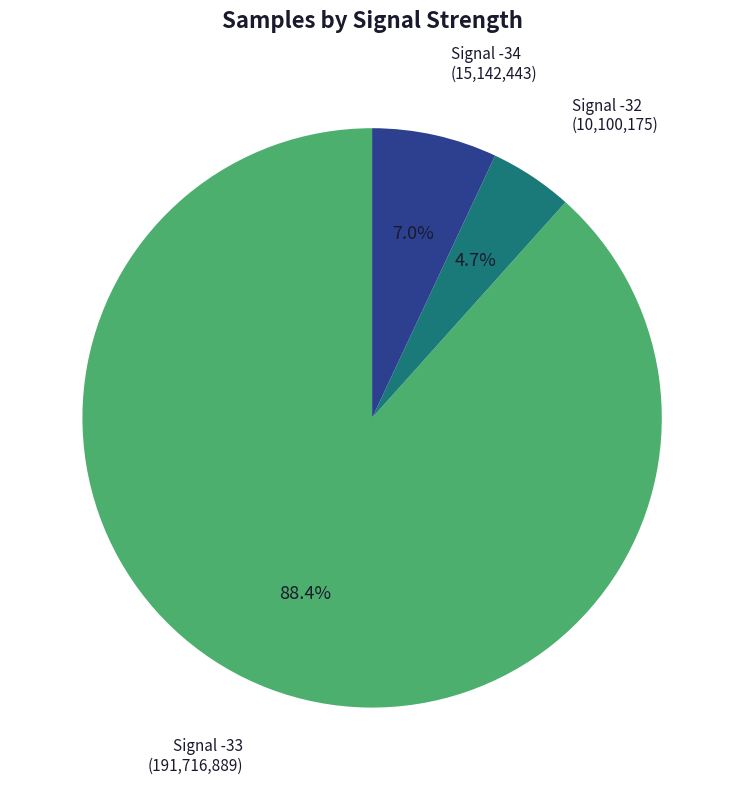

Is there a majority slice in this chart?

Yes